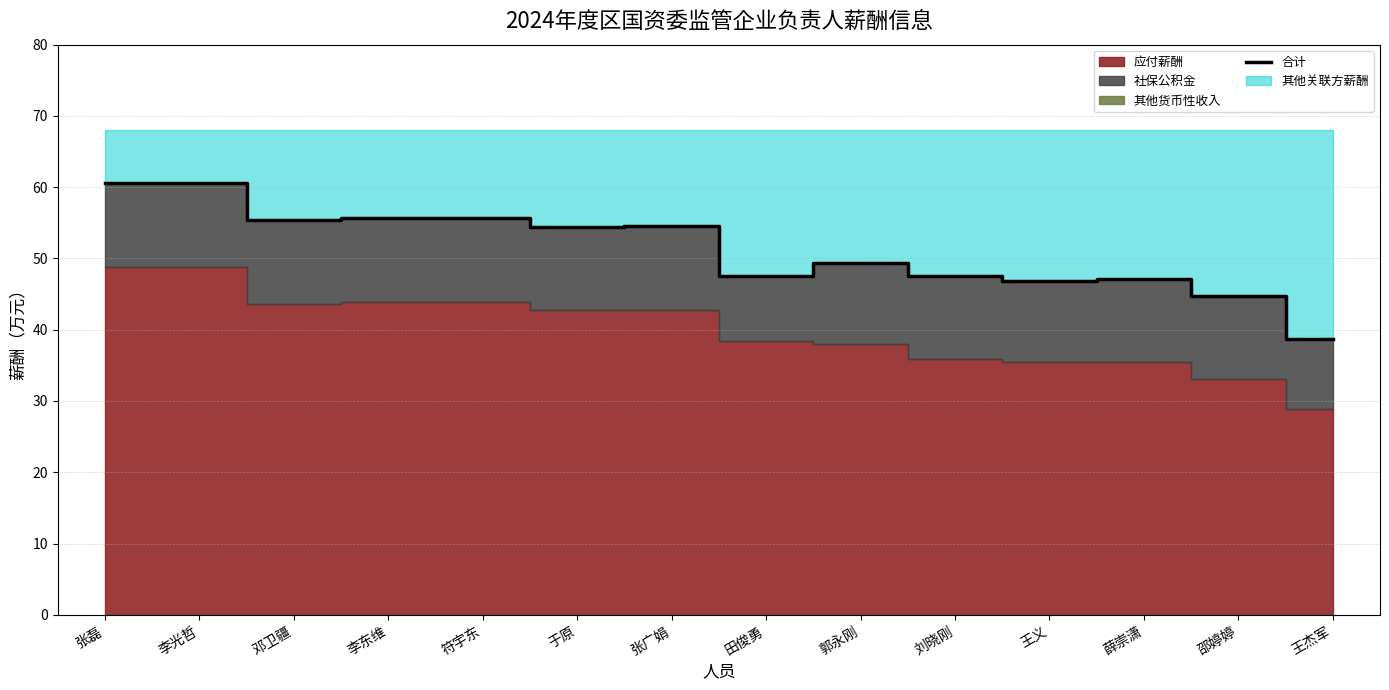

At which category does the data reach its first local valley?

邓卫疆